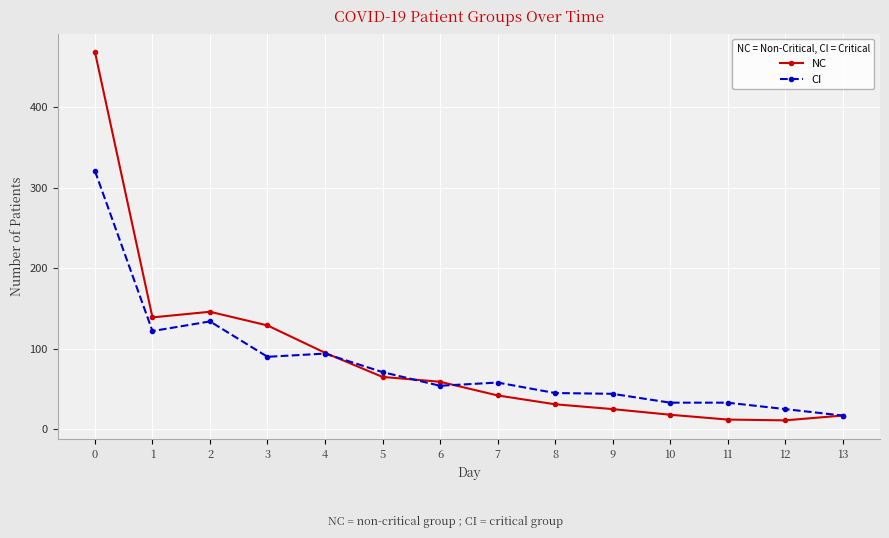

The value of CI at 10 is 52. True or false?

False